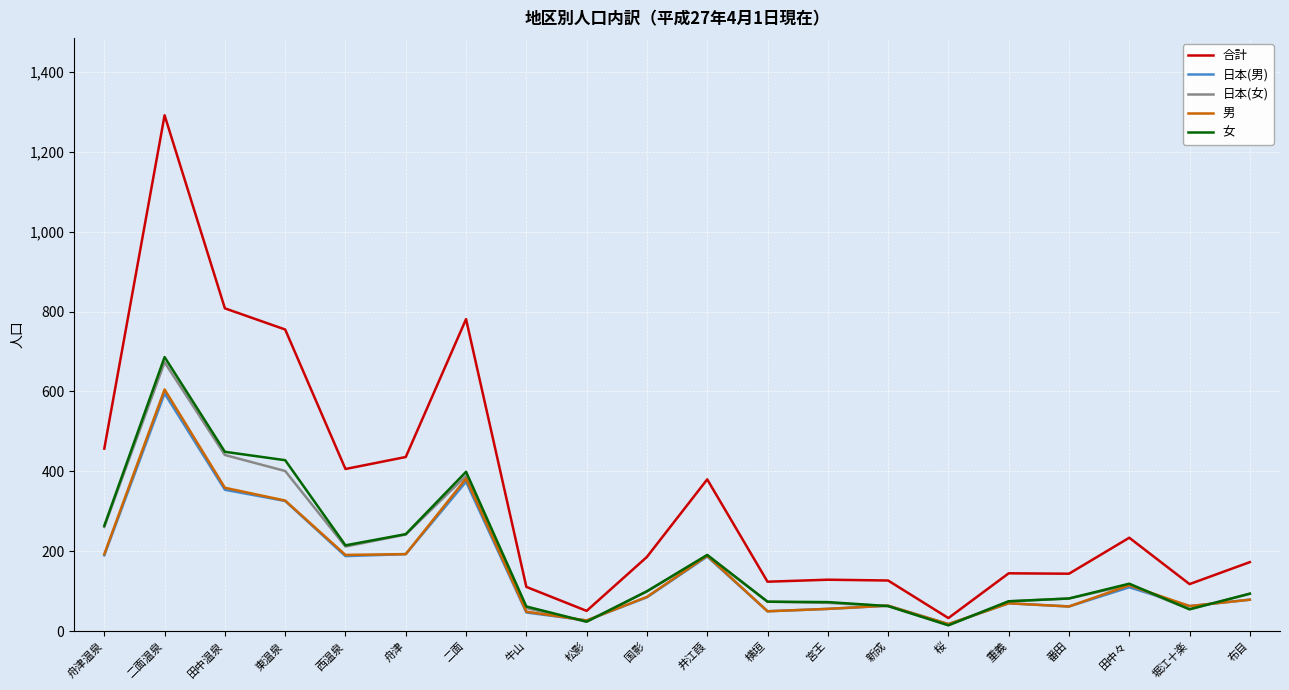

After their last crossing, which series has the higher values: 女 or 日本(男)?

女